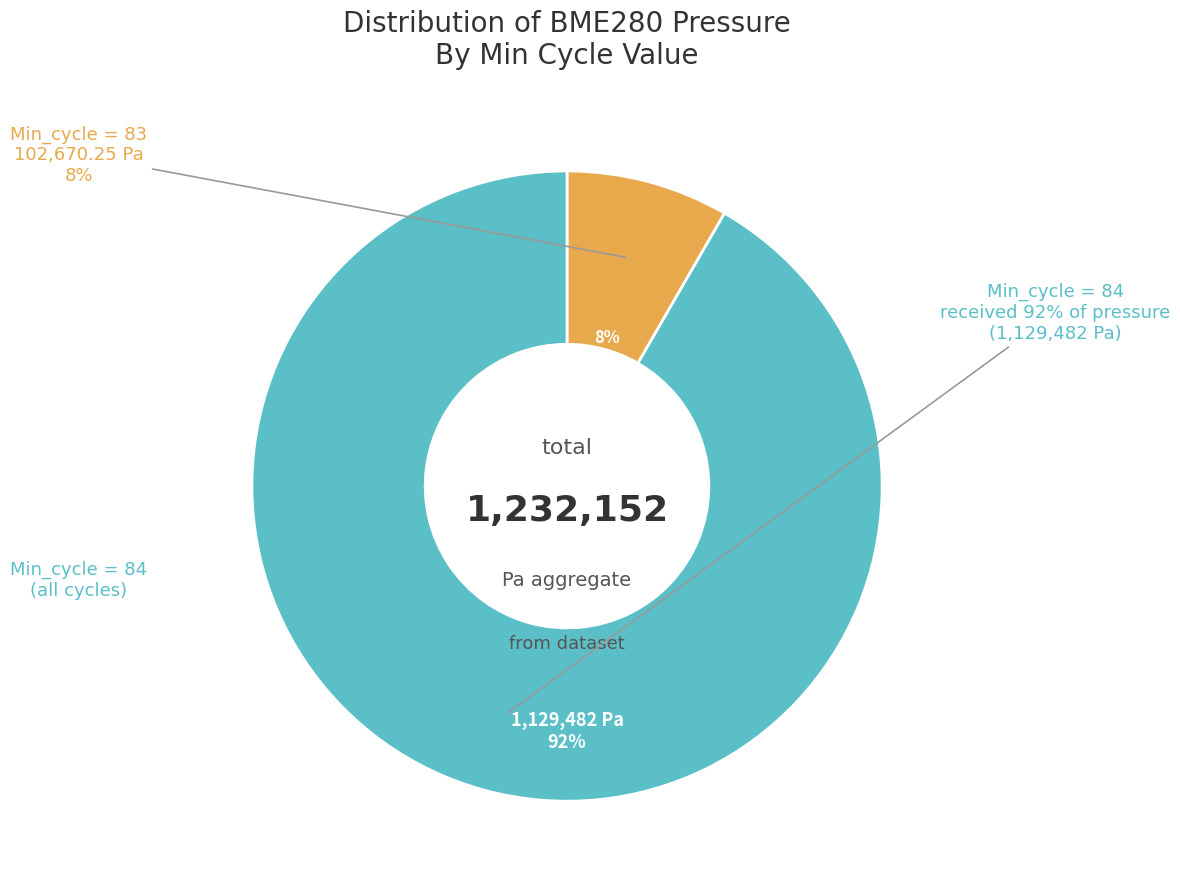

What is the ratio of the value at 84 to the value at 84?

1.0